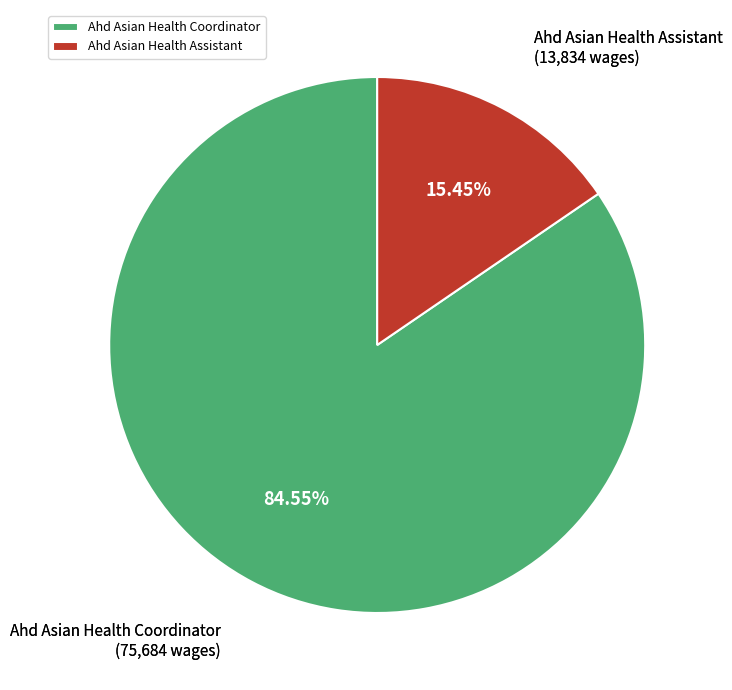

What percentage is the Ahd Asian Health Coordinator slice, to the nearest percent?

85%